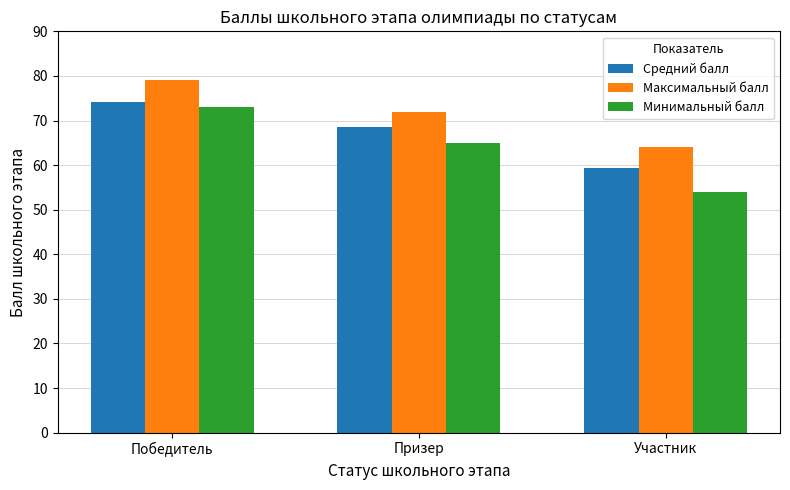

Count the number of data series in this chart.

3